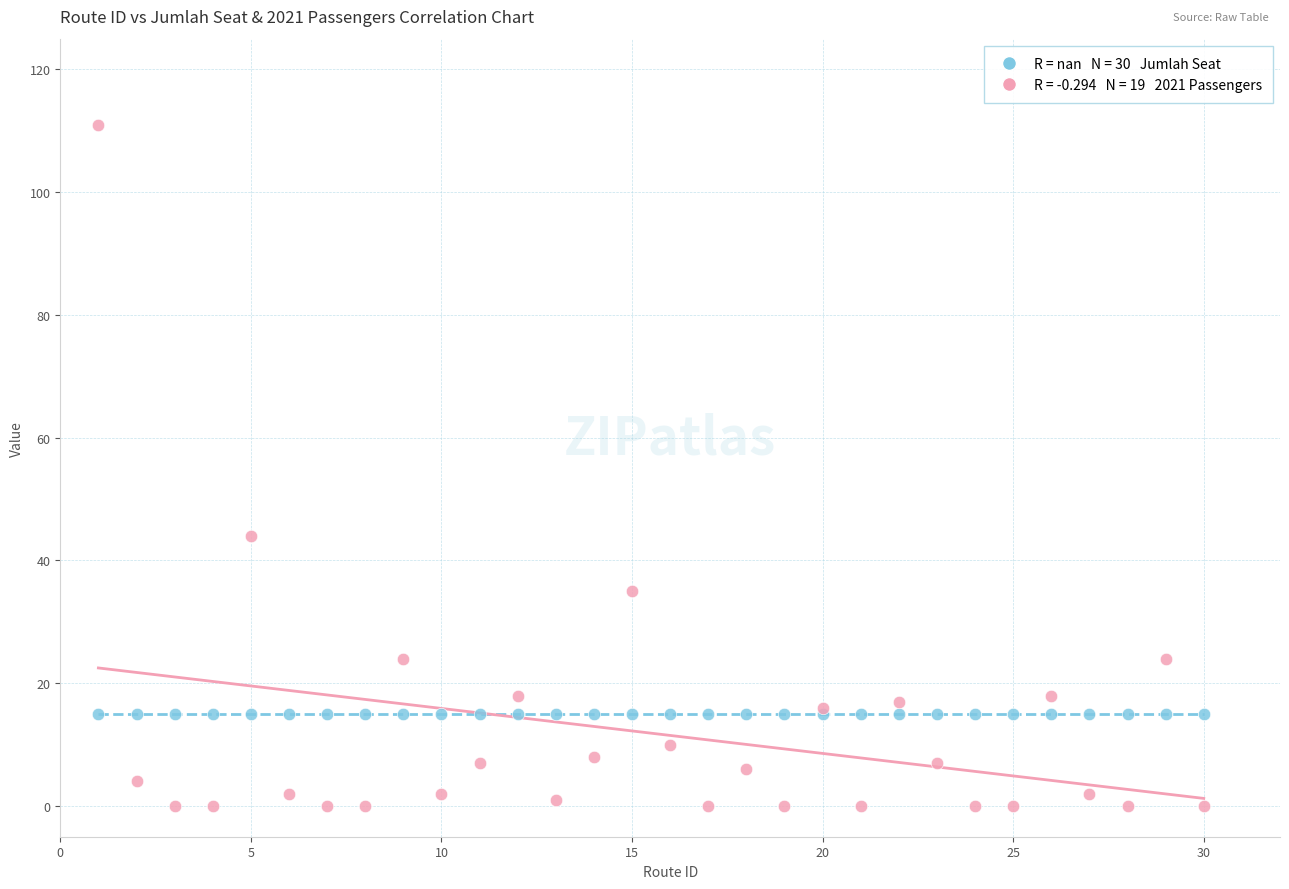

Across all series, what Y value is closest to 55?

44